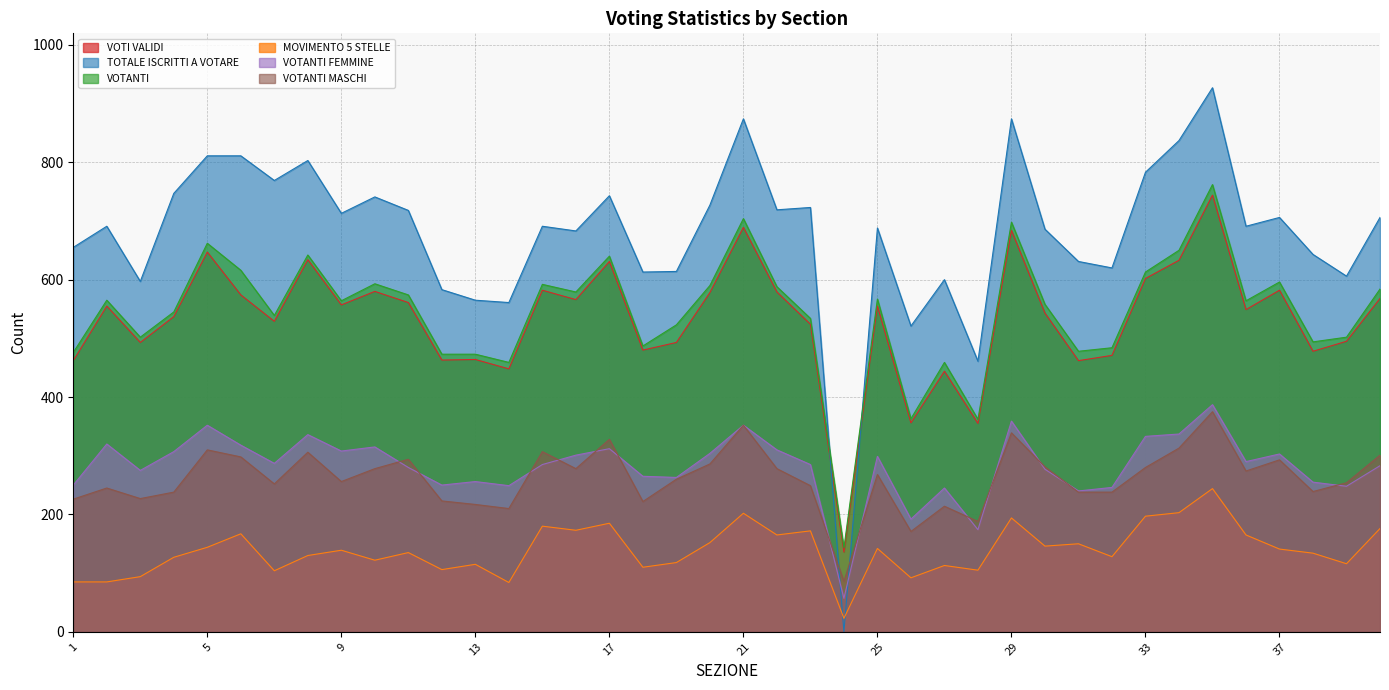

True or false: VOTANTI and MOVIMENTO 5 STELLE intersect in this chart.

False